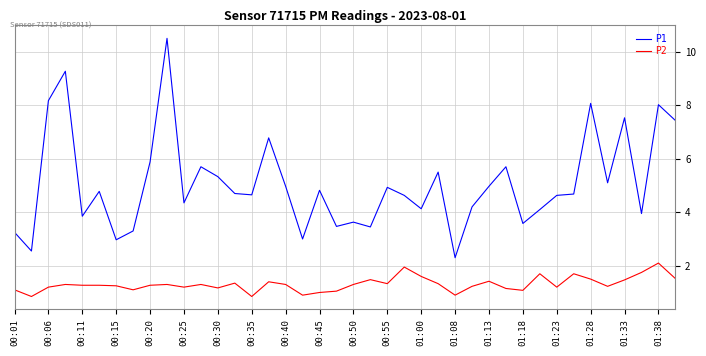

What is the highest value of the P2 series?

2.1